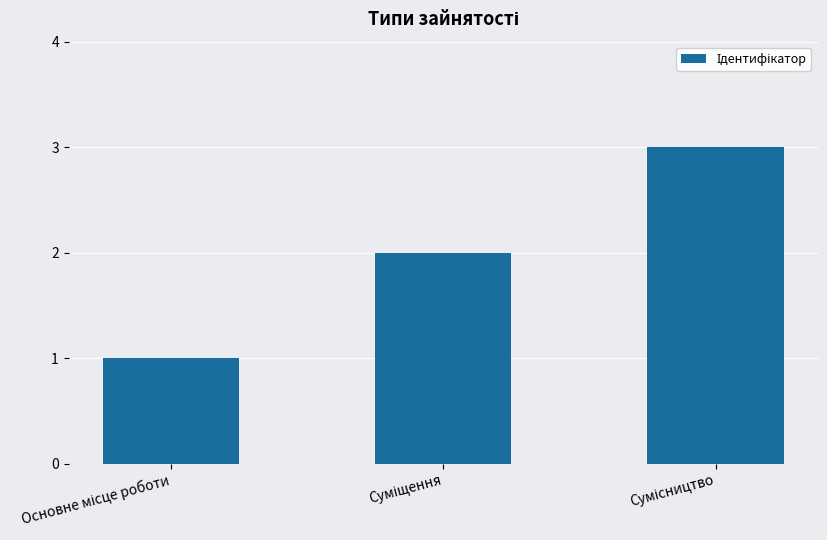

What is the maximum value shown in the chart?

3